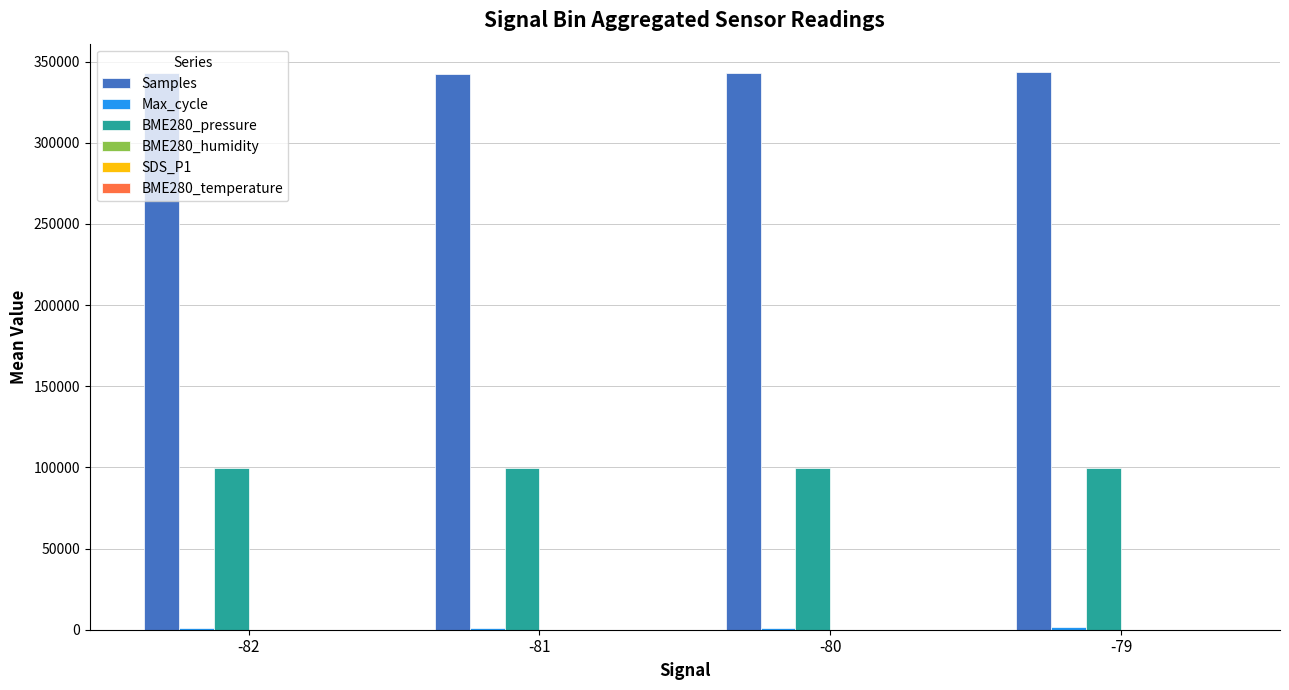

What is the maximum value shown in the chart?

343813.0